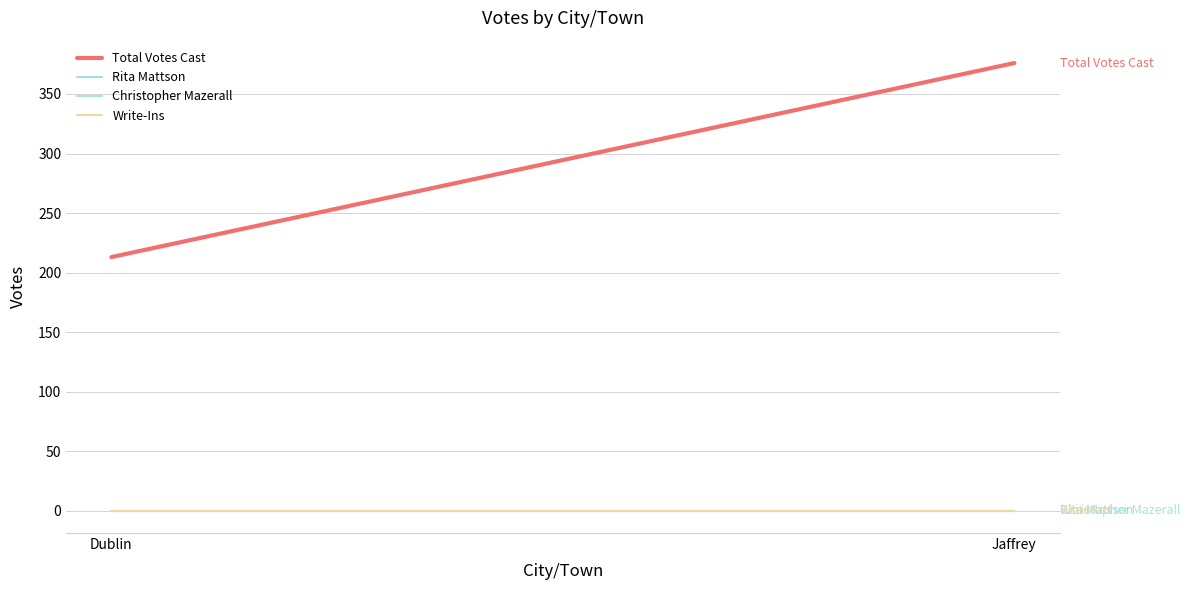

Is this an area chart (filled region under the line)?

No